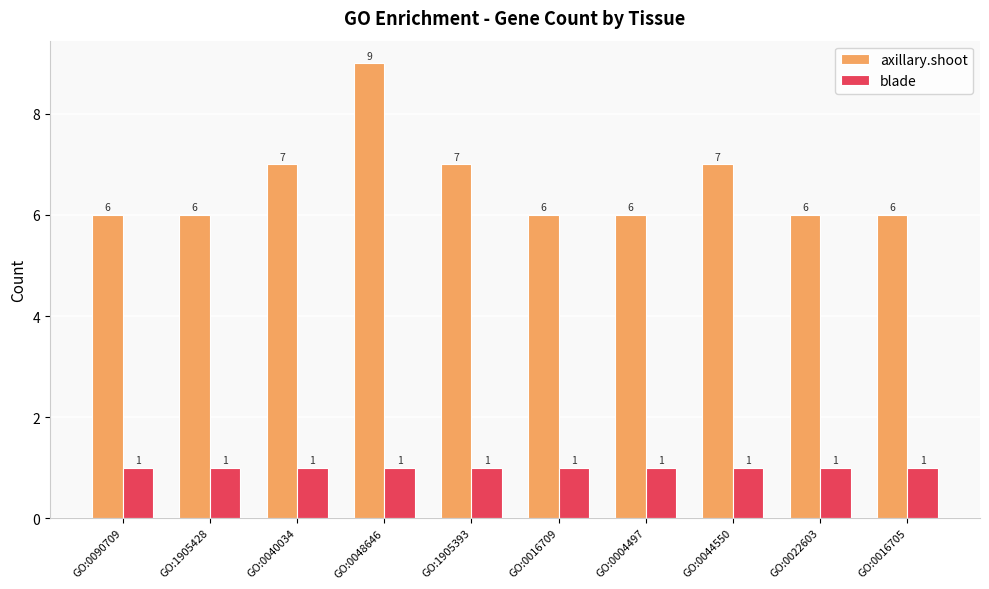

What is the value of the blade bar at the 7th from the left?

1